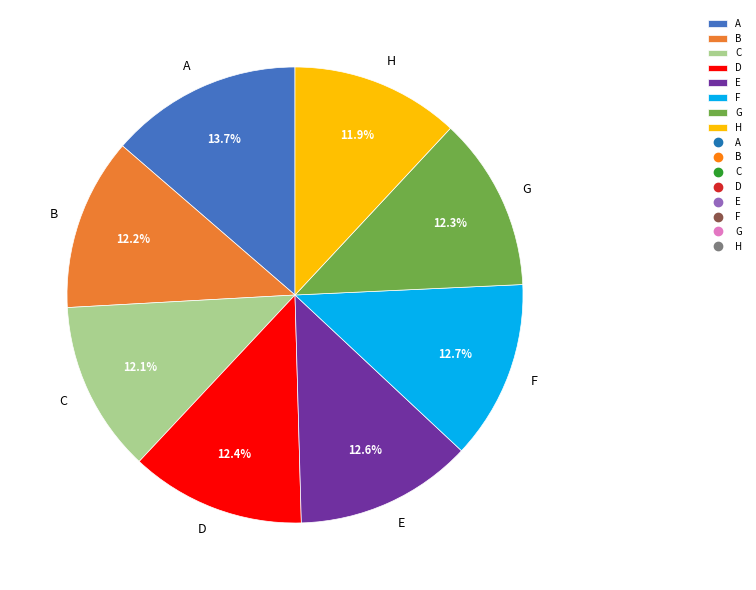

Which category has the biggest portion of the pie?

A